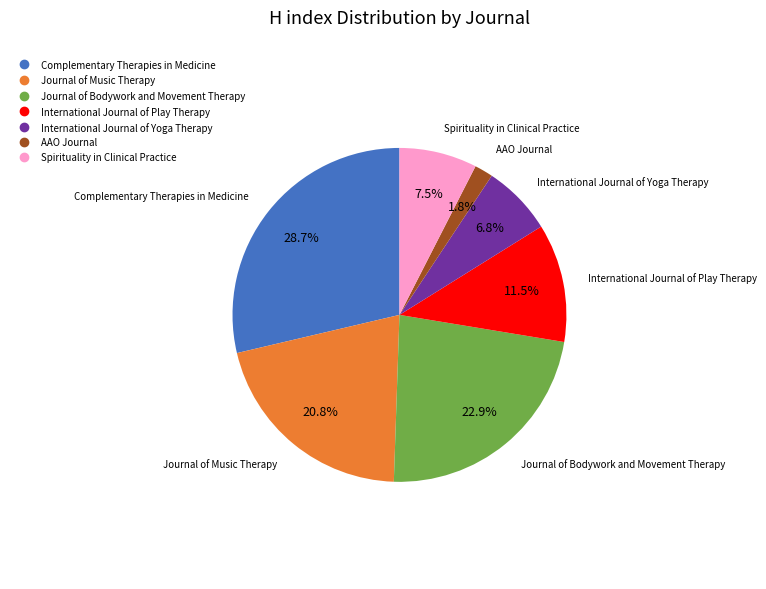

To the nearest percent, what is the difference between the Complementary Therapies in Medicine and International Journal of Yoga Therapy slice percentages?

22%